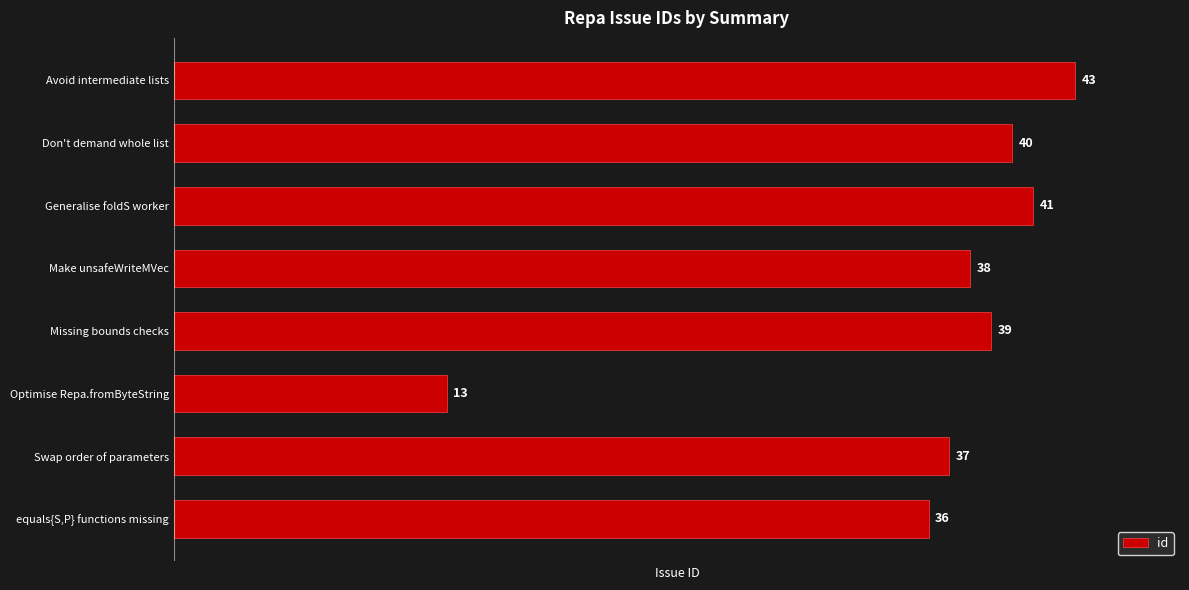

Reading top to bottom, list all the values displayed in this chart.

Avoid intermediate lists=43	Don't demand whole list=40	Generalise foldS worker=41	Make unsafeWriteMVec=38	Missing bounds checks=39	Optimise Repa.fromByteString=13	Swap order of parameters=37	equals{S,P} functions missing=36